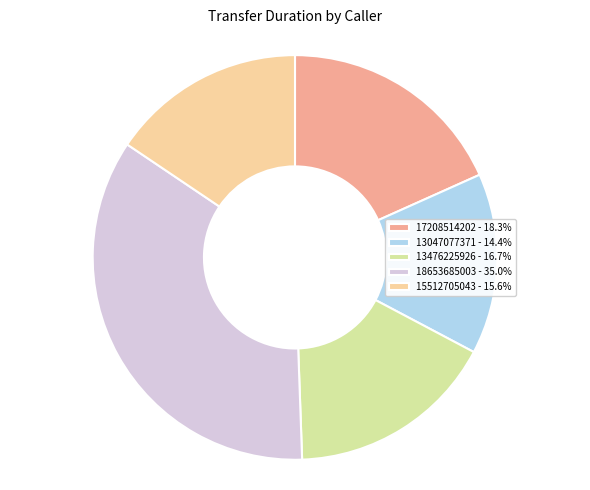

Do 17208514202 - 18.3% and 13047077371 - 14.4% together represent more than half of the pie?

No